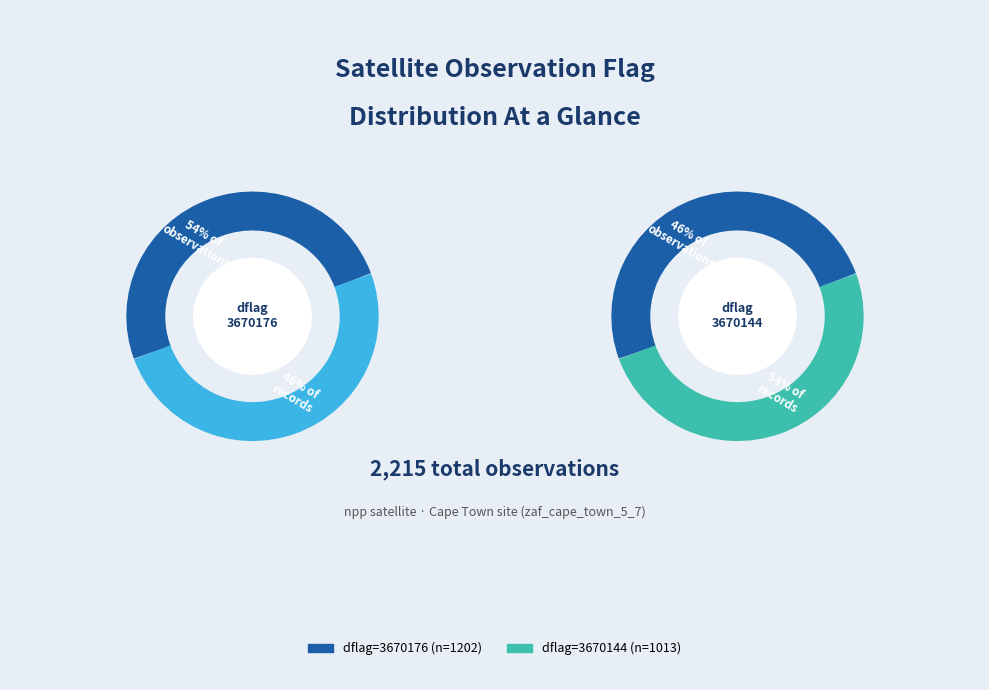

Which has a higher value, 3670176 or 3670144?

3670176